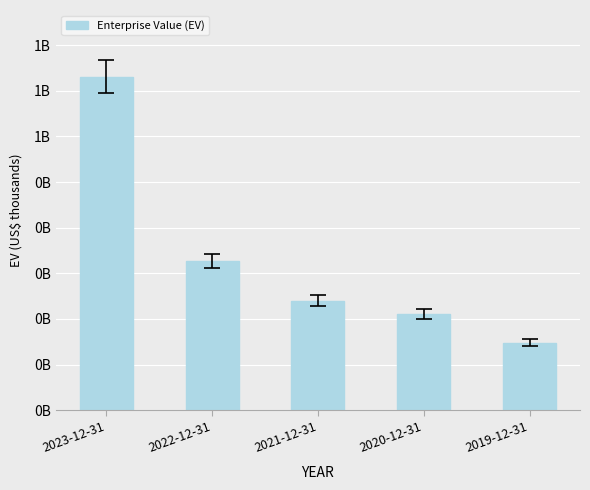

The chart shows a value of 147658206 at 2019-12-31. True or false?

True